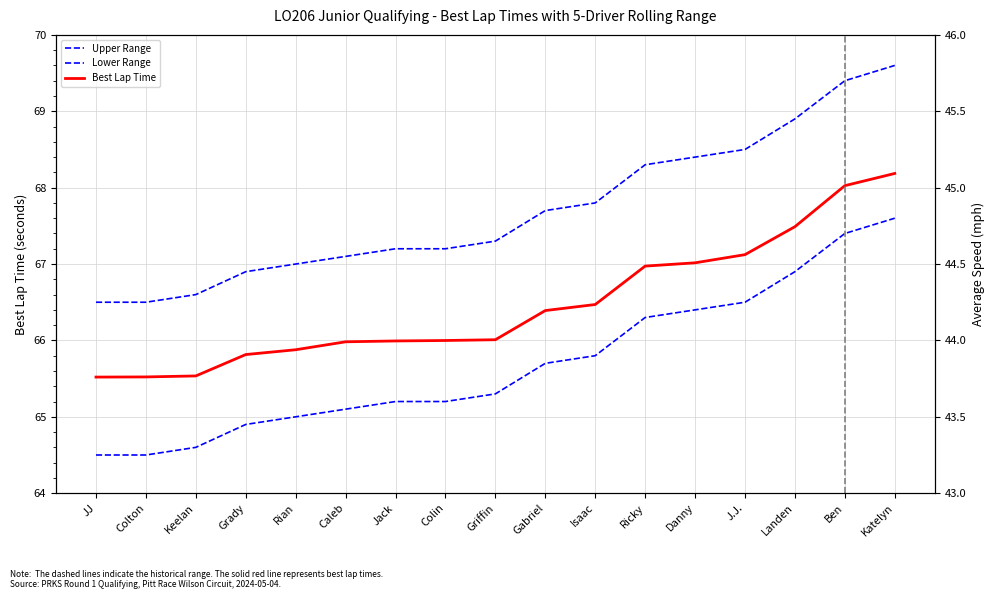

The Upper Range series shows 67.1 at Caleb. True or false?

True